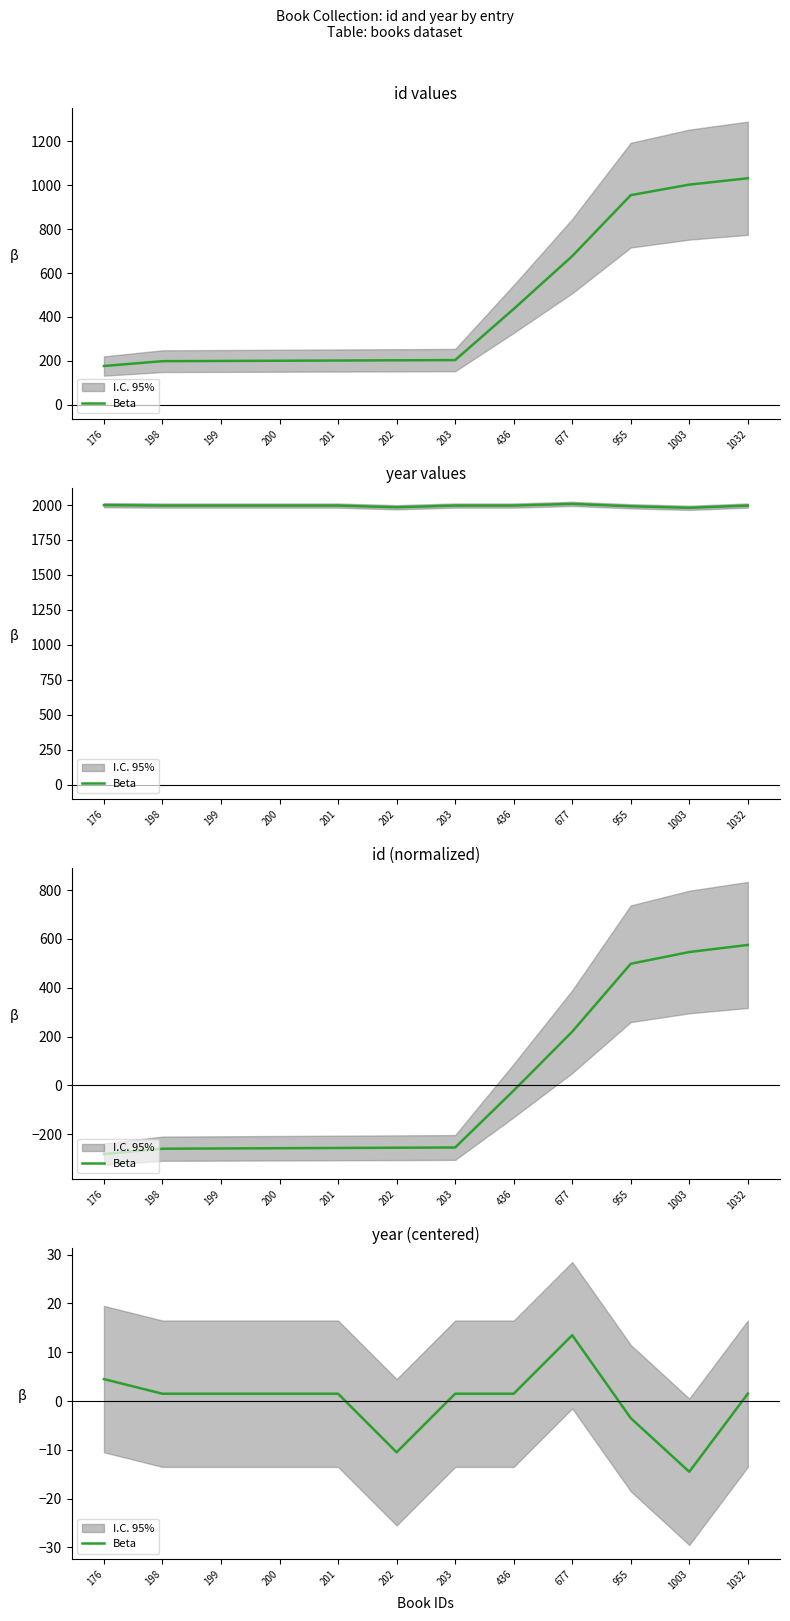

Does the chart have visible grid lines?

No